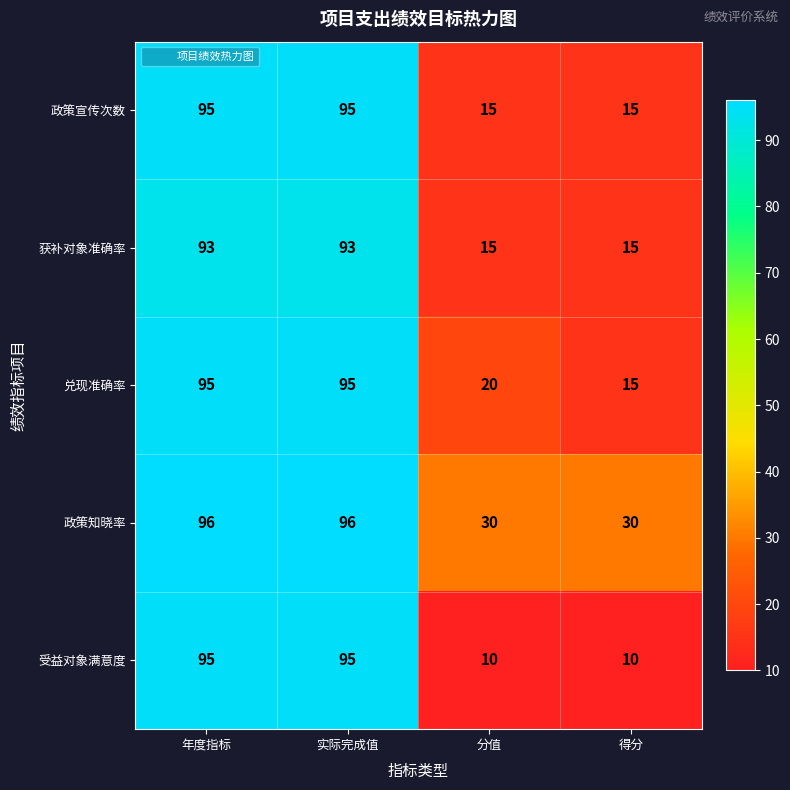

Count the 获补对象准确率 values in the range 15 to 93.

4